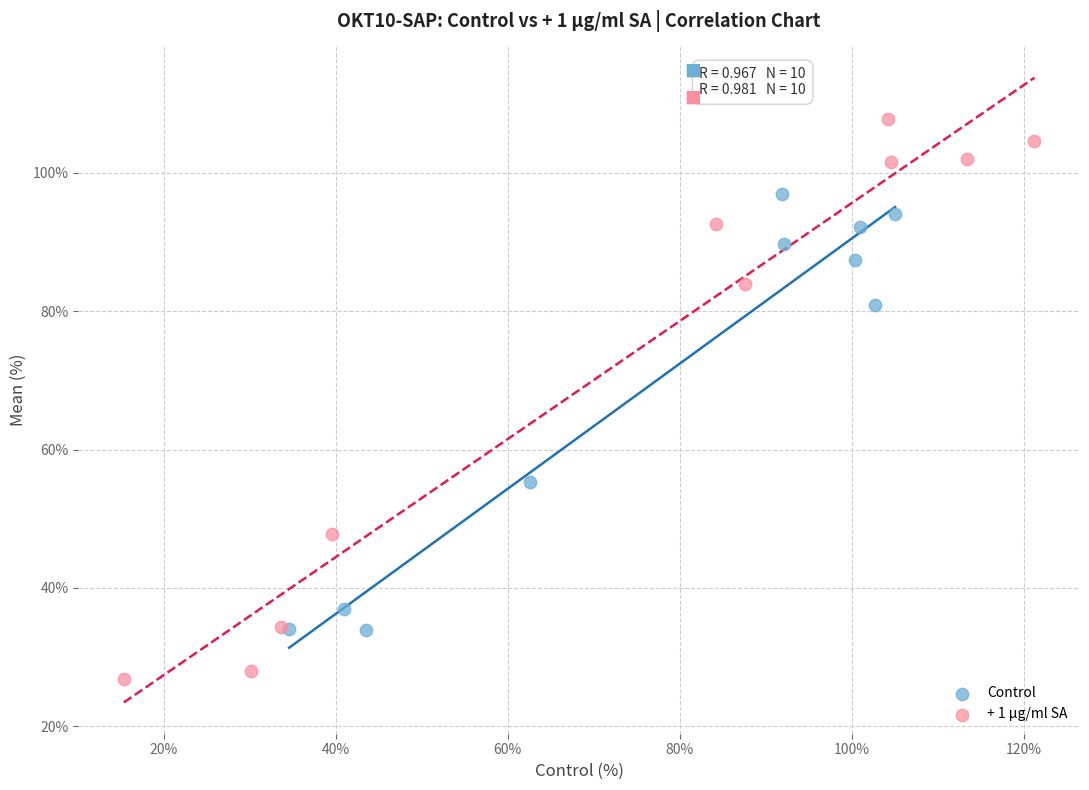

Which series has the widest spread of Y values?

+ 1 µg/ml SA